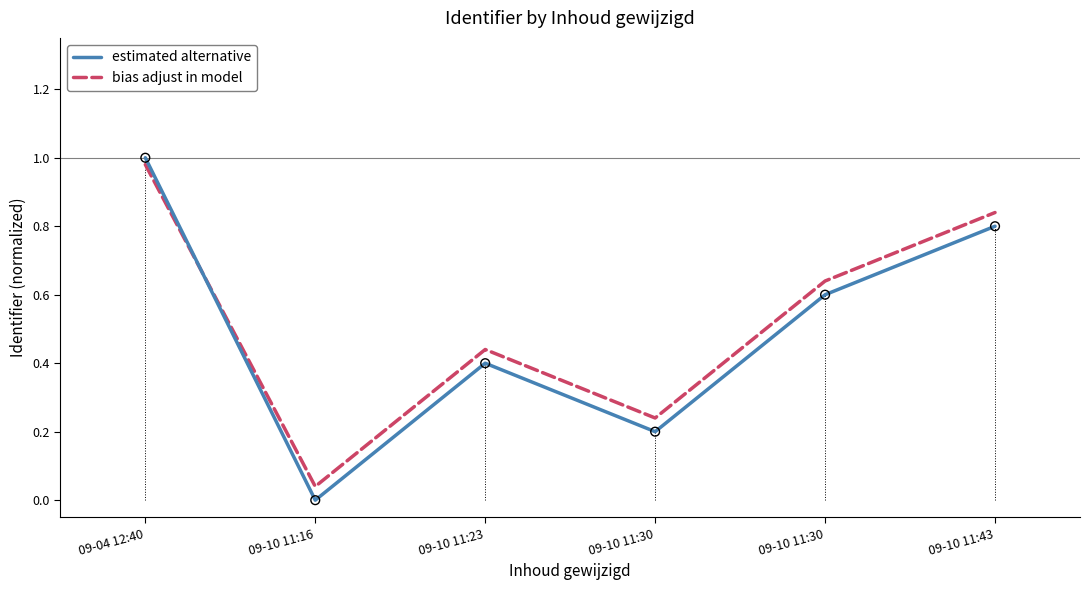

What are all the series names shown in the legend?

estimated alternative, bias adjust in model